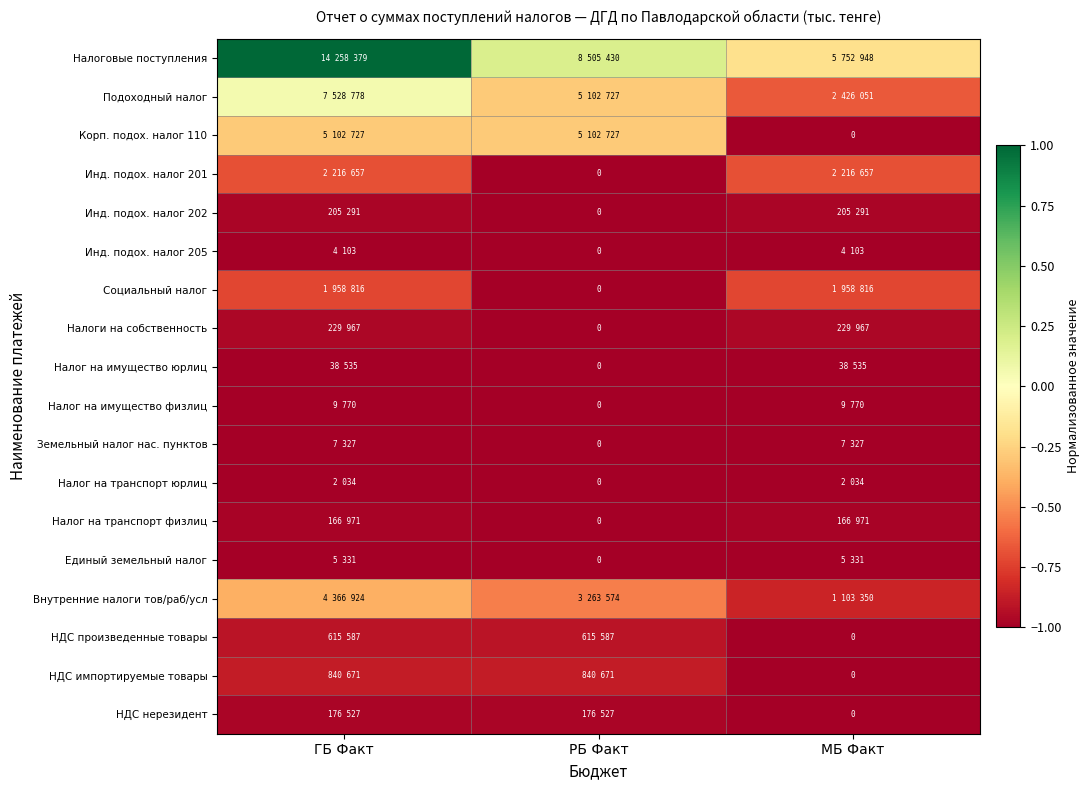

At РБ Факт, list the series in order from largest to smallest.

Налоговые поступления, Подоходный налог, Корп. подох. налог 110, Внутренние налоги тов/раб/усл, НДС импортируемые товары, НДС произведенные товары, НДС нерезидент, Инд. подох. налог 201, Инд. подох. налог 202, Инд. подох. налог 205, Социальный налог, Налоги на собственность, Налог на имущество юрлиц, Налог на имущество физлиц, Земельный налог нас. пунктов, Налог на транспорт юрлиц, Налог на транспорт физлиц, Единый земельный налог